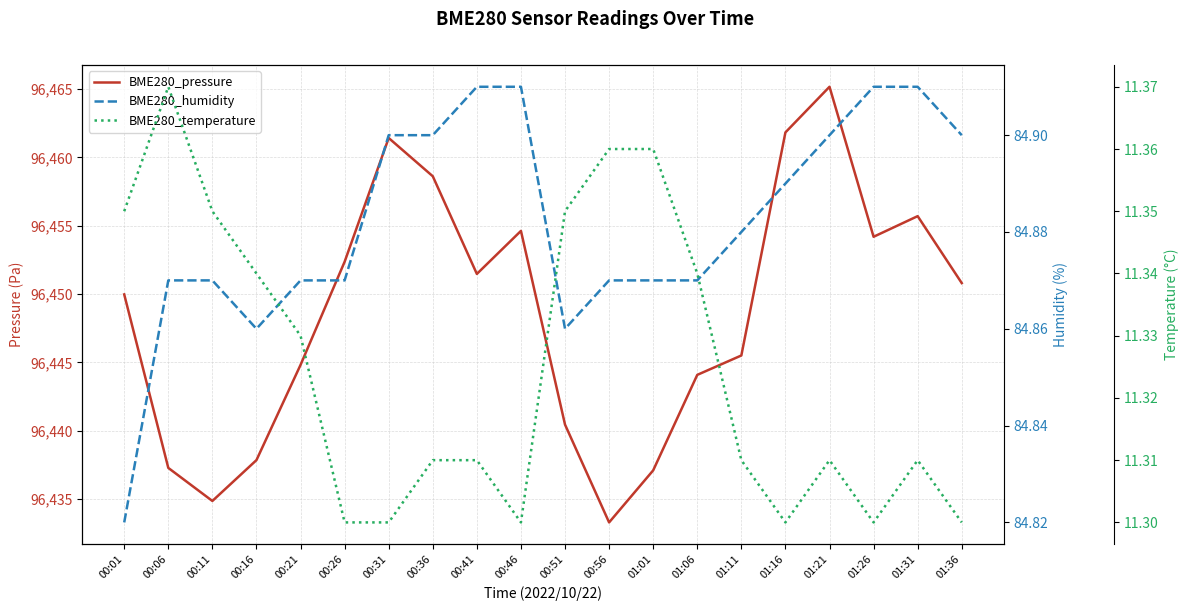

What is the difference between the highest and lowest values at 01:16?

96450.5